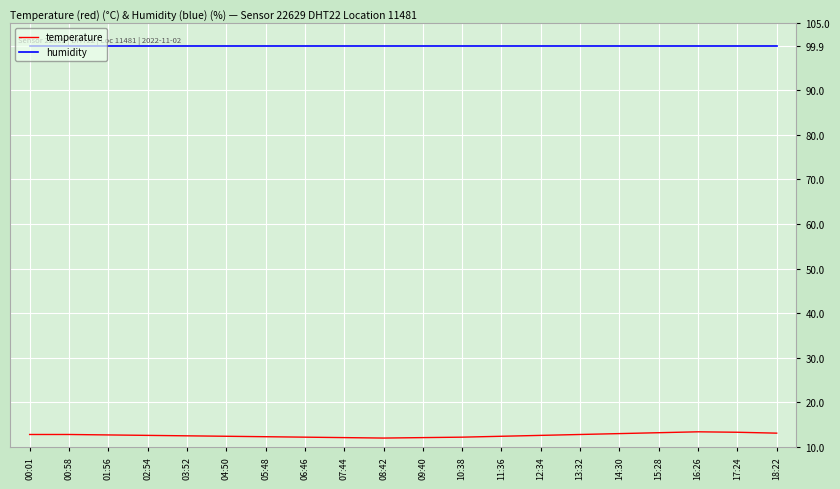

What position from the left is 03:52?

5